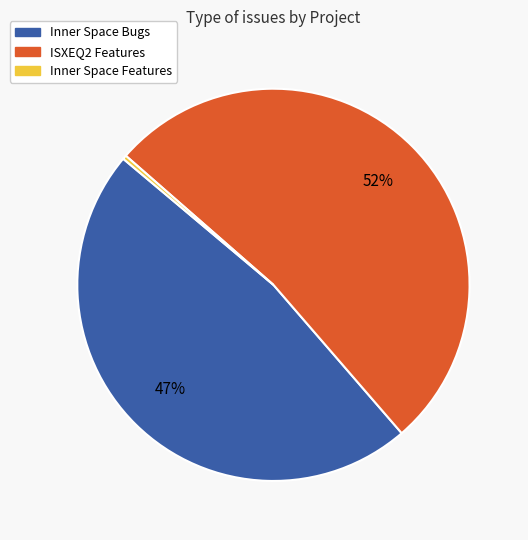

Which category has the smallest portion of the pie?

Inner Space Features